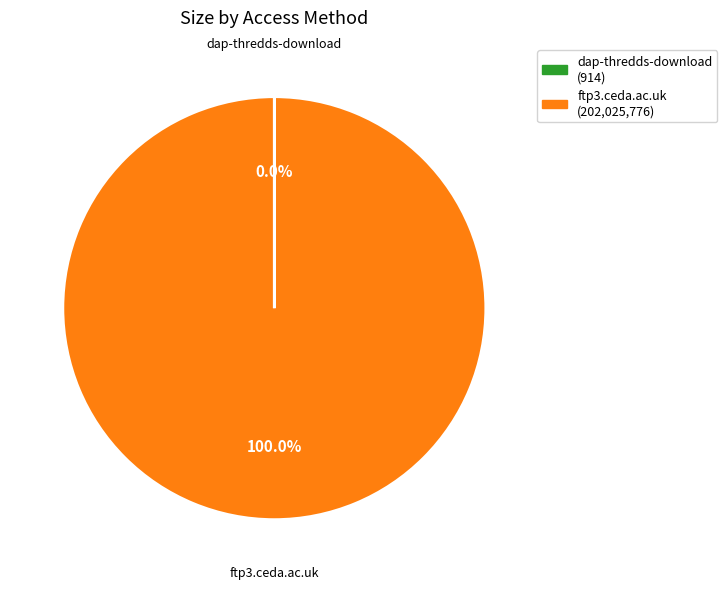

Which category has the biggest portion of the pie?

ftp3.ceda.ac.uk